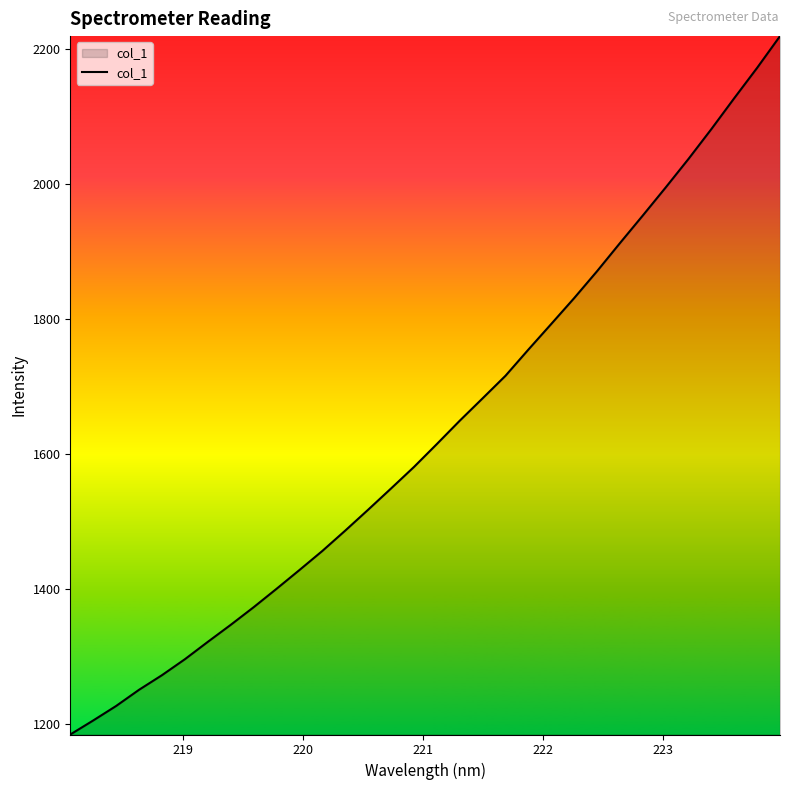

What is the minimum value shown in the chart?

1184.8